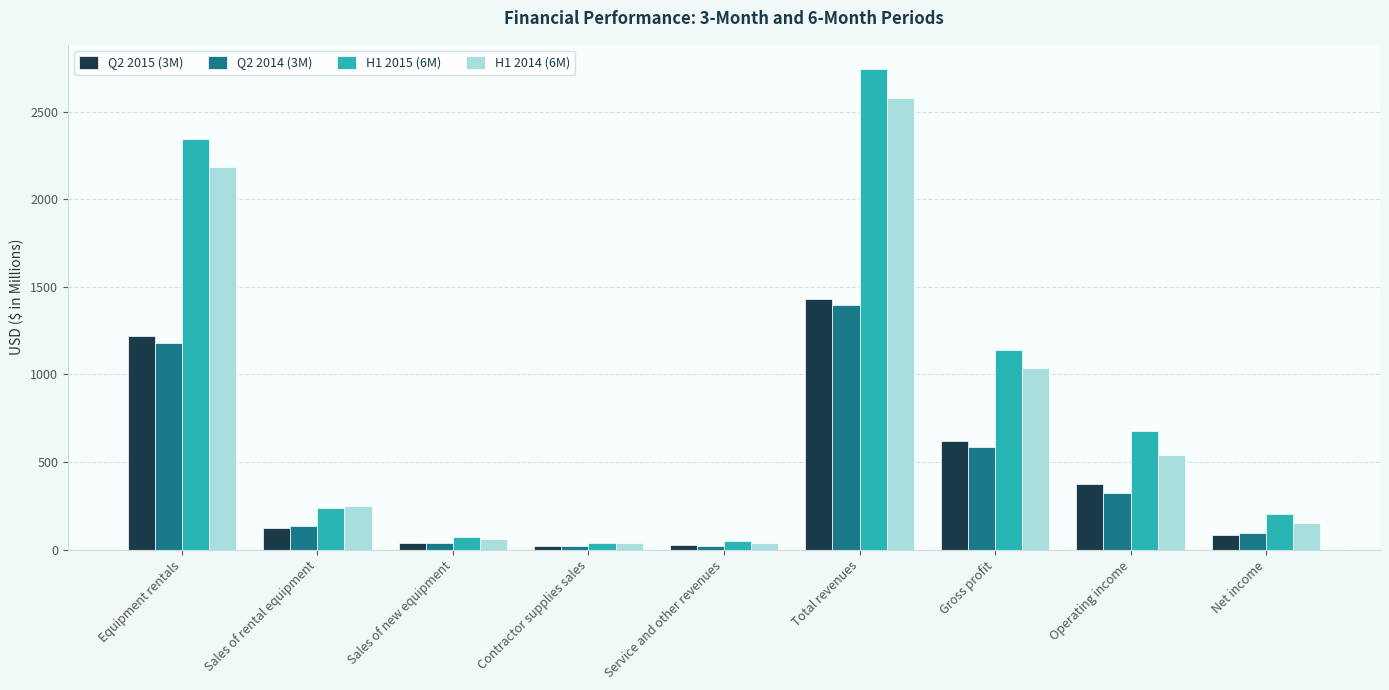

At which category is the sum across all series the highest?

Total revenues